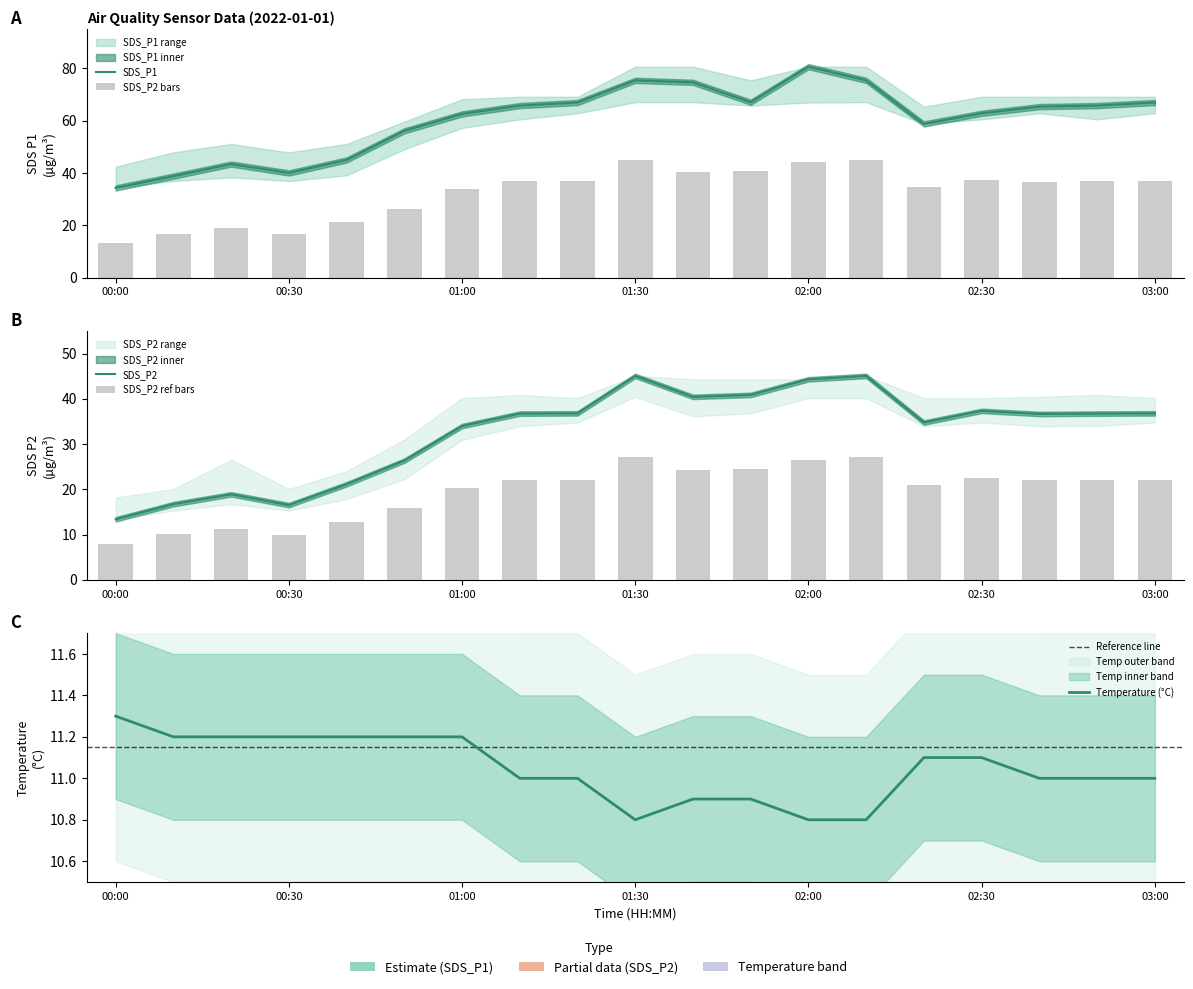

What is the difference between the second highest and minimum values in the SDS_P1 series?

41.1